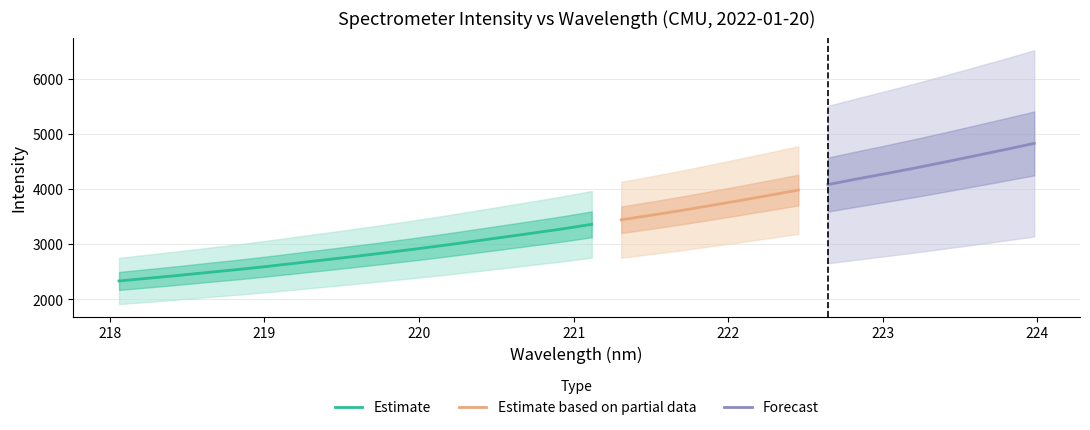

True or false: the data has more than 0 interior local peaks.

False